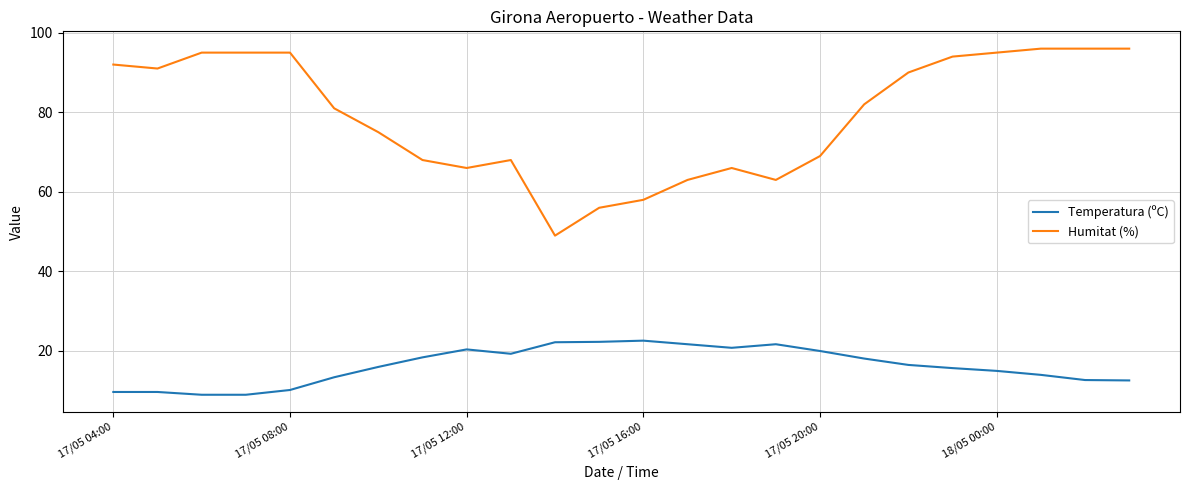

Which series has the largest total across all categories?

Humitat (%)